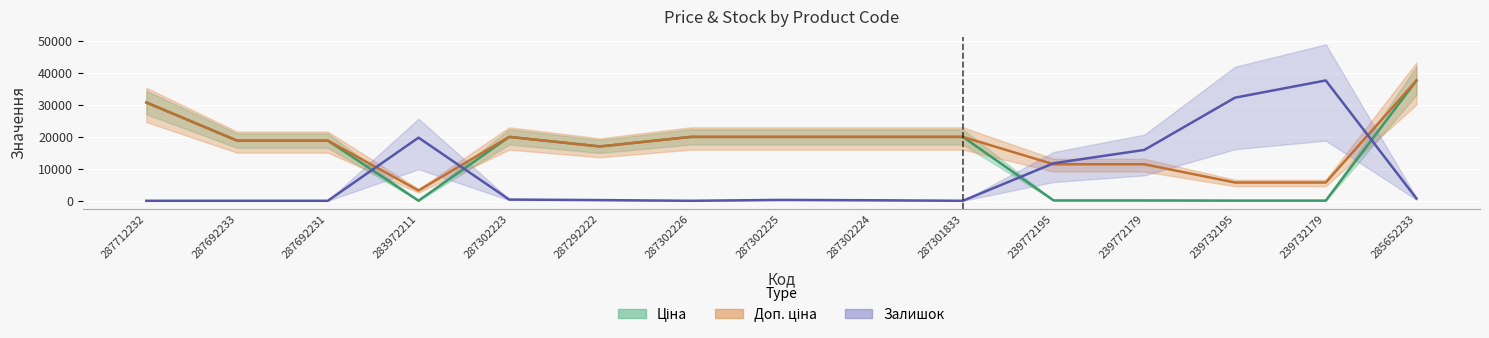

The value of Залишок at 287712232 is 0.0. True or false?

True